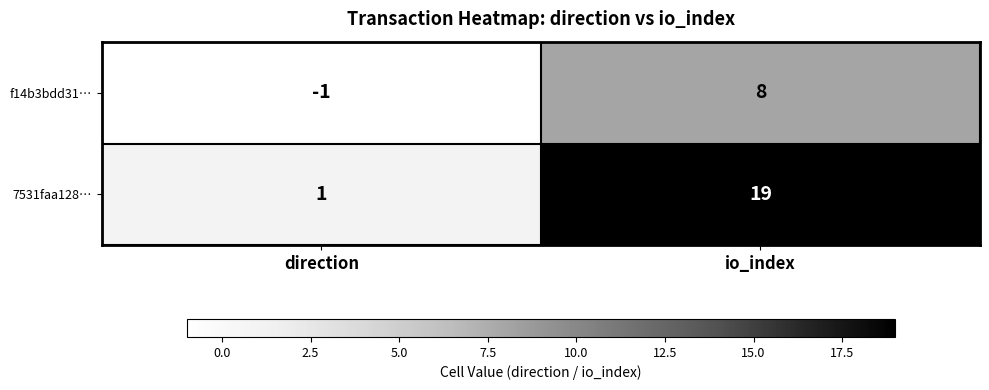

What is the sum of the f14b3bdd31… values at io_index and direction?

7